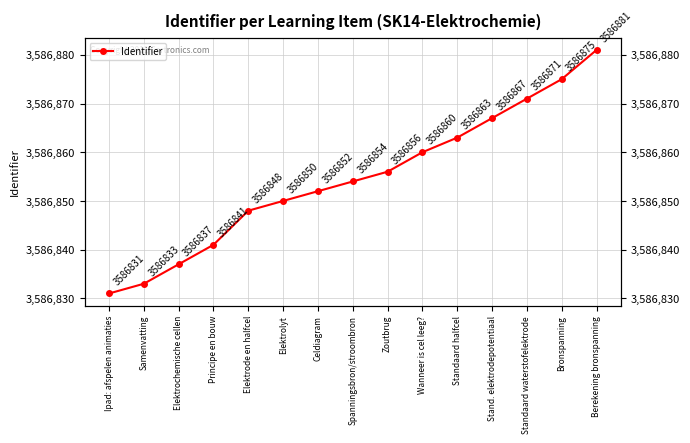

What is the label of the 7th point from the left?

Celdiagram